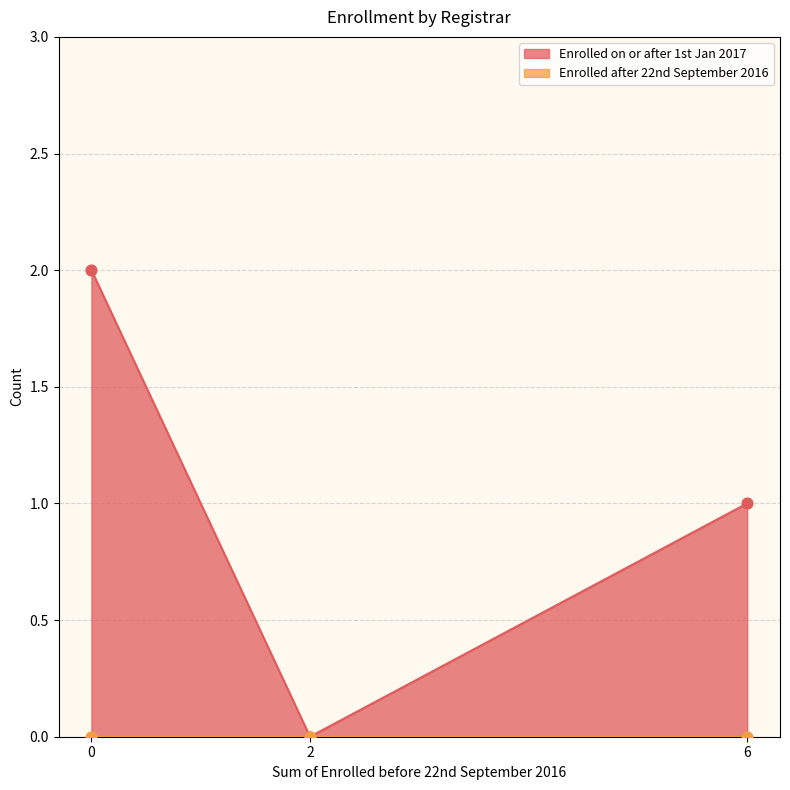

What are all the series names shown in the legend?

Enrolled on or after 1st Jan 2017, Enrolled after 22nd September 2016